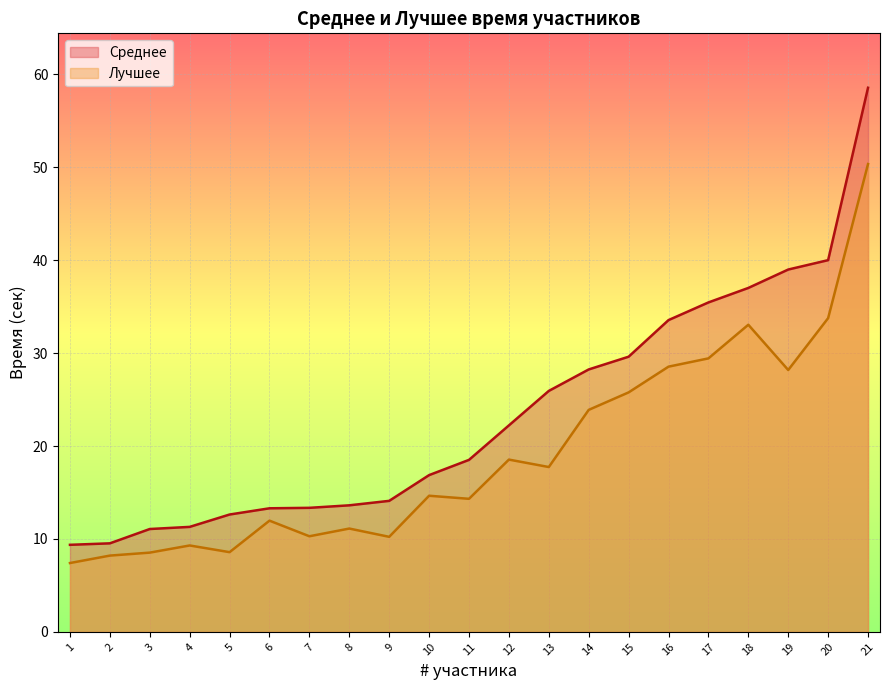

True or false: Среднее and Лучшее cross at least once.

False